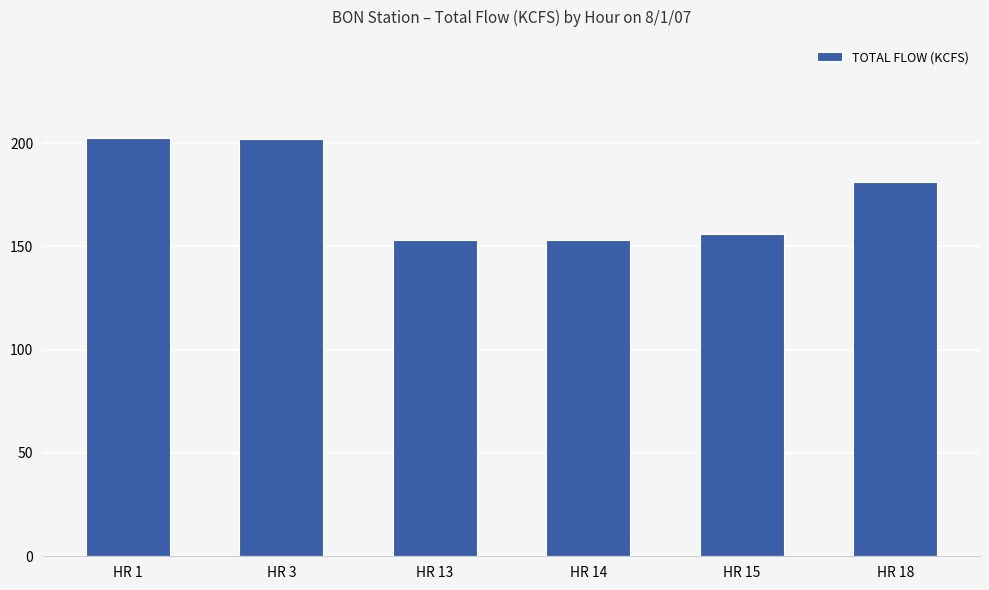

What is the difference between the values at HR 3 and HR 15?

45.7